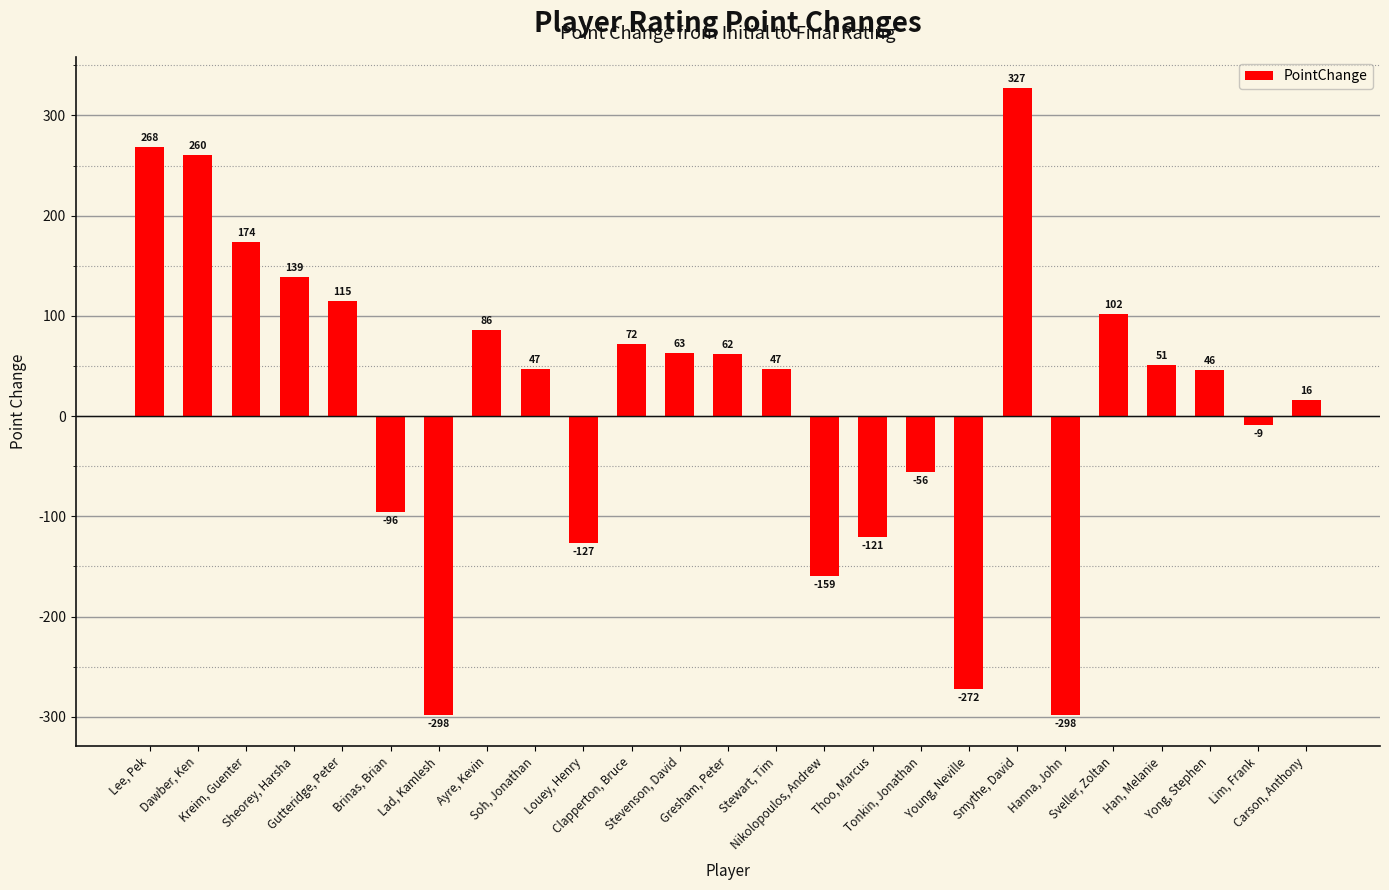

Read the value at Stevenson, David, to the nearest 100.

100